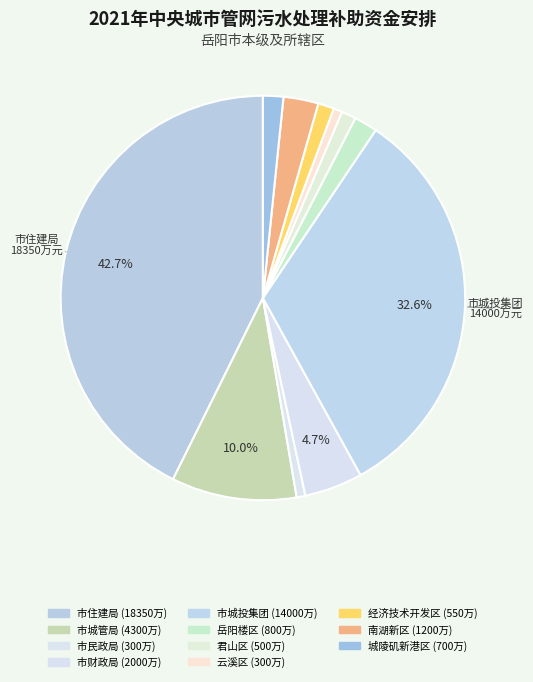

Count the number of slices in the pie.

11